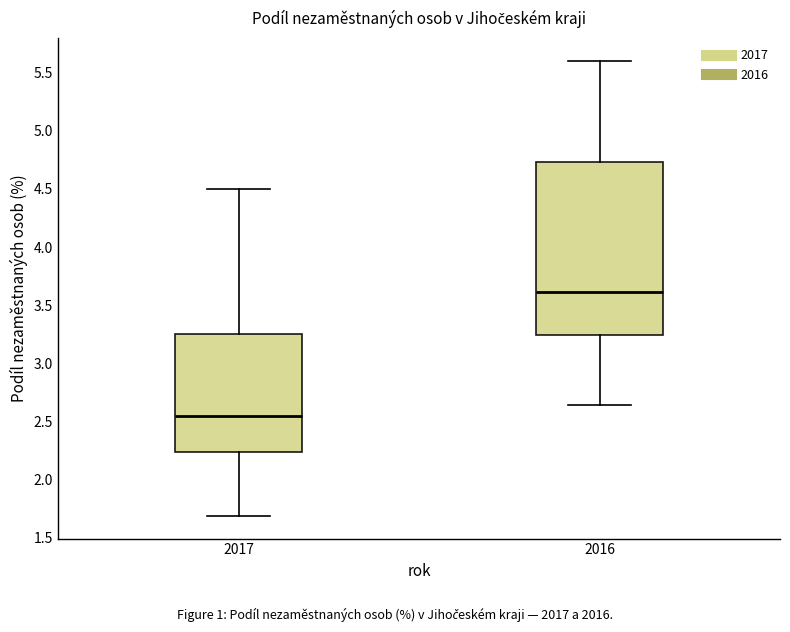

Which box's median line is the highest?

2016